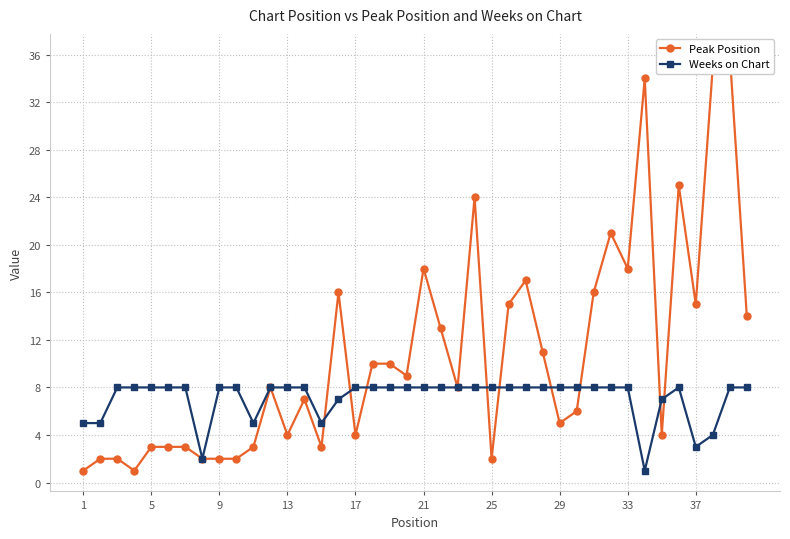

How many intersections are there between Peak Position and Weeks on Chart?

9